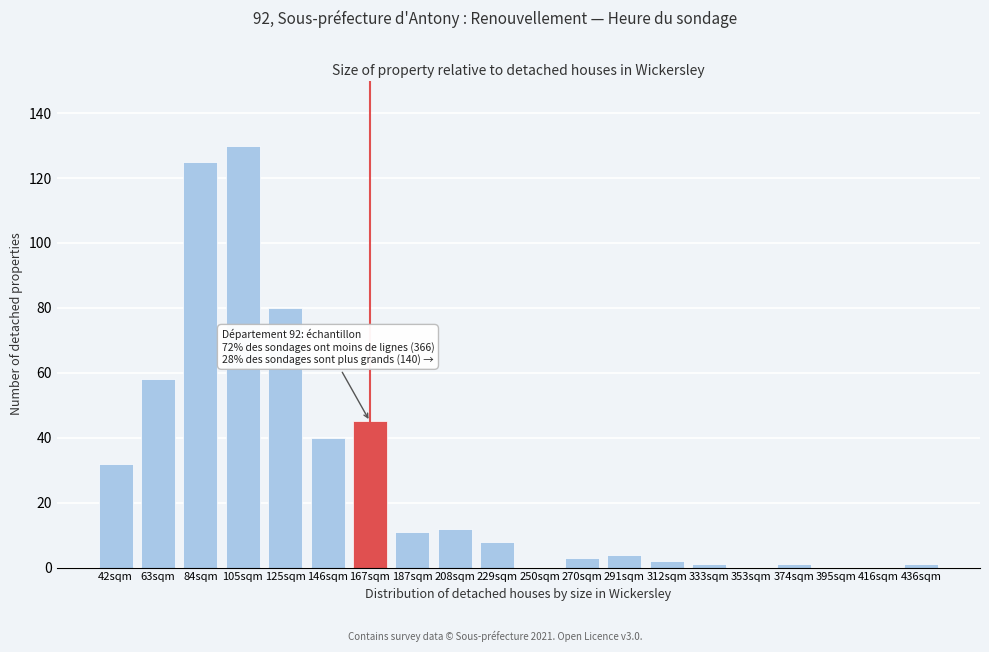

Reading left to right, extract all data points from this chart.

42sqm=32	63sqm=58	84sqm=125	105sqm=130	125sqm=80	146sqm=40	167sqm=45	187sqm=11	208sqm=12	229sqm=8	250sqm=0	270sqm=3	291sqm=4	312sqm=2	333sqm=1	353sqm=0	374sqm=1	395sqm=0	416sqm=0	436sqm=1